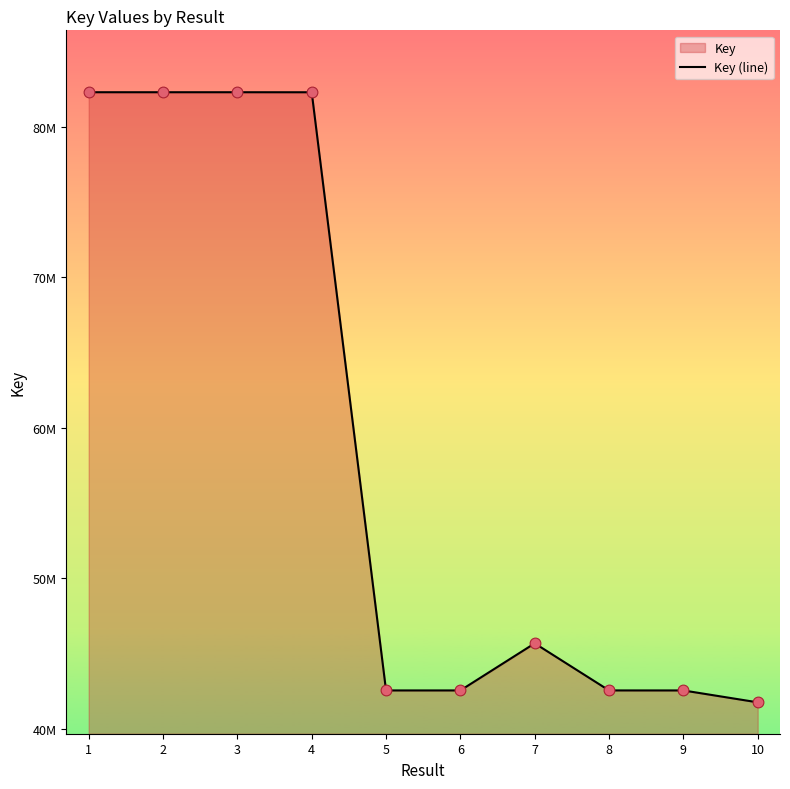

What is the change in value from 2 to 6?

-39780290